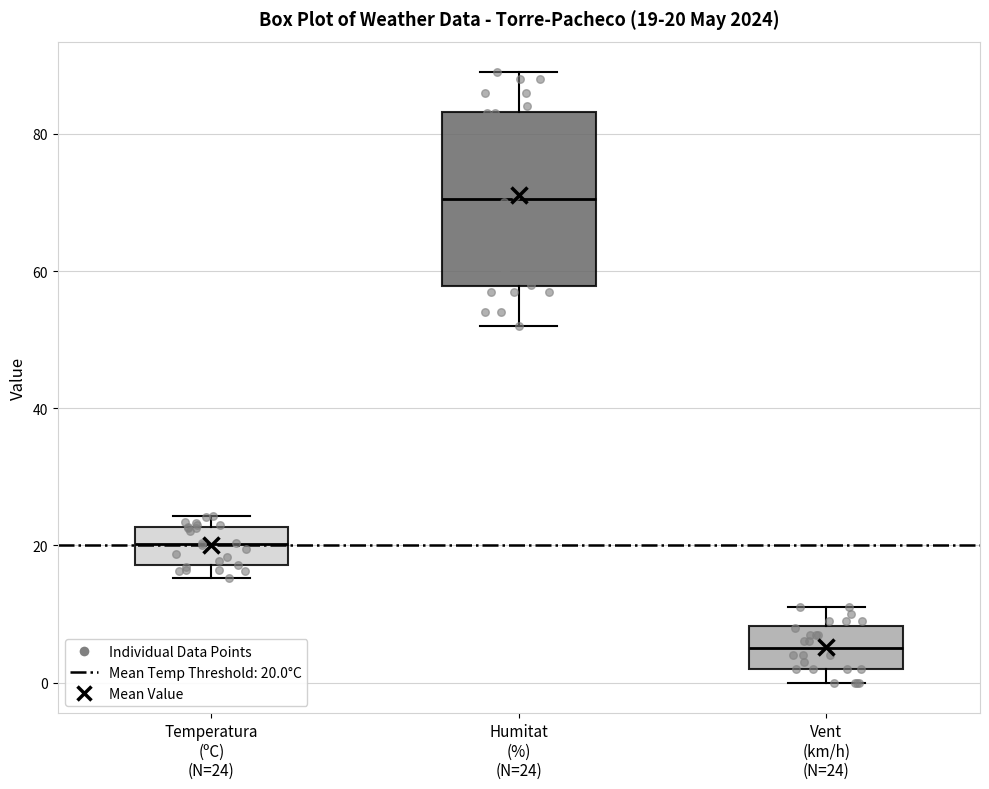

Comparing the boxes themselves (not the whiskers), which one is the tallest?

Humitat (%) (N=24)